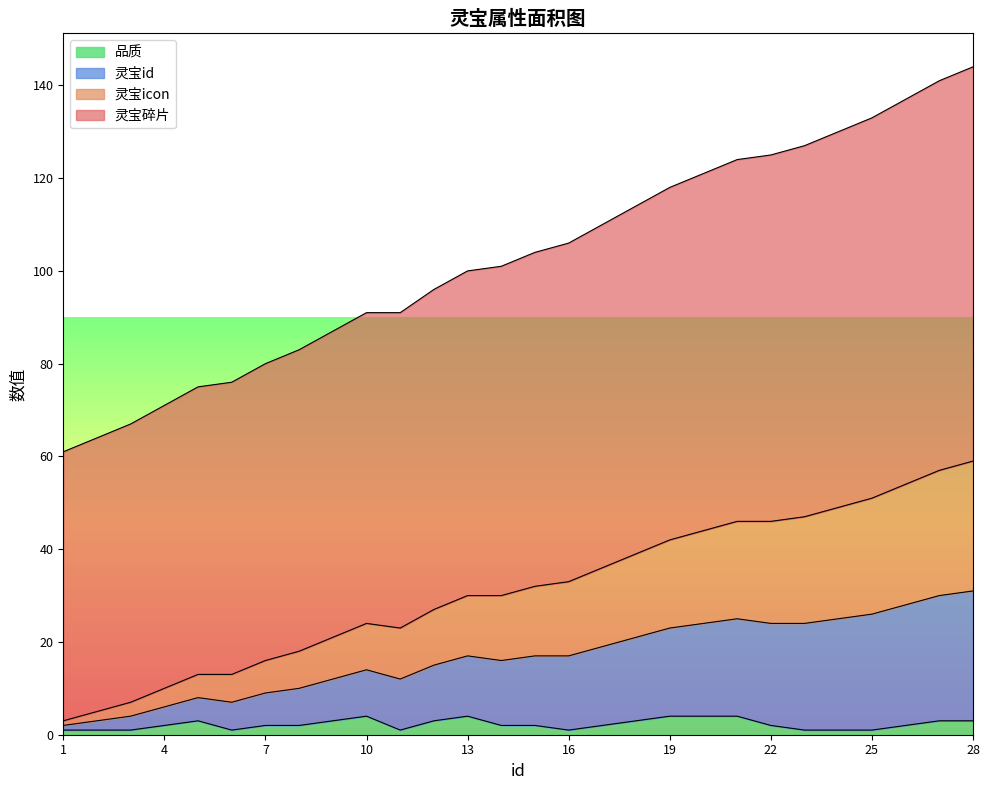

At how many categories does at least one series exceed 87?

19